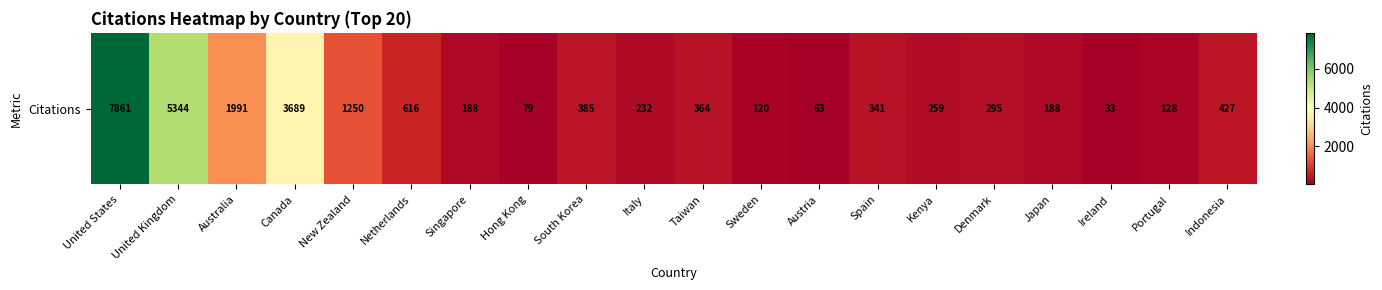

At which category does the chart reach its minimum across all series?

Ireland